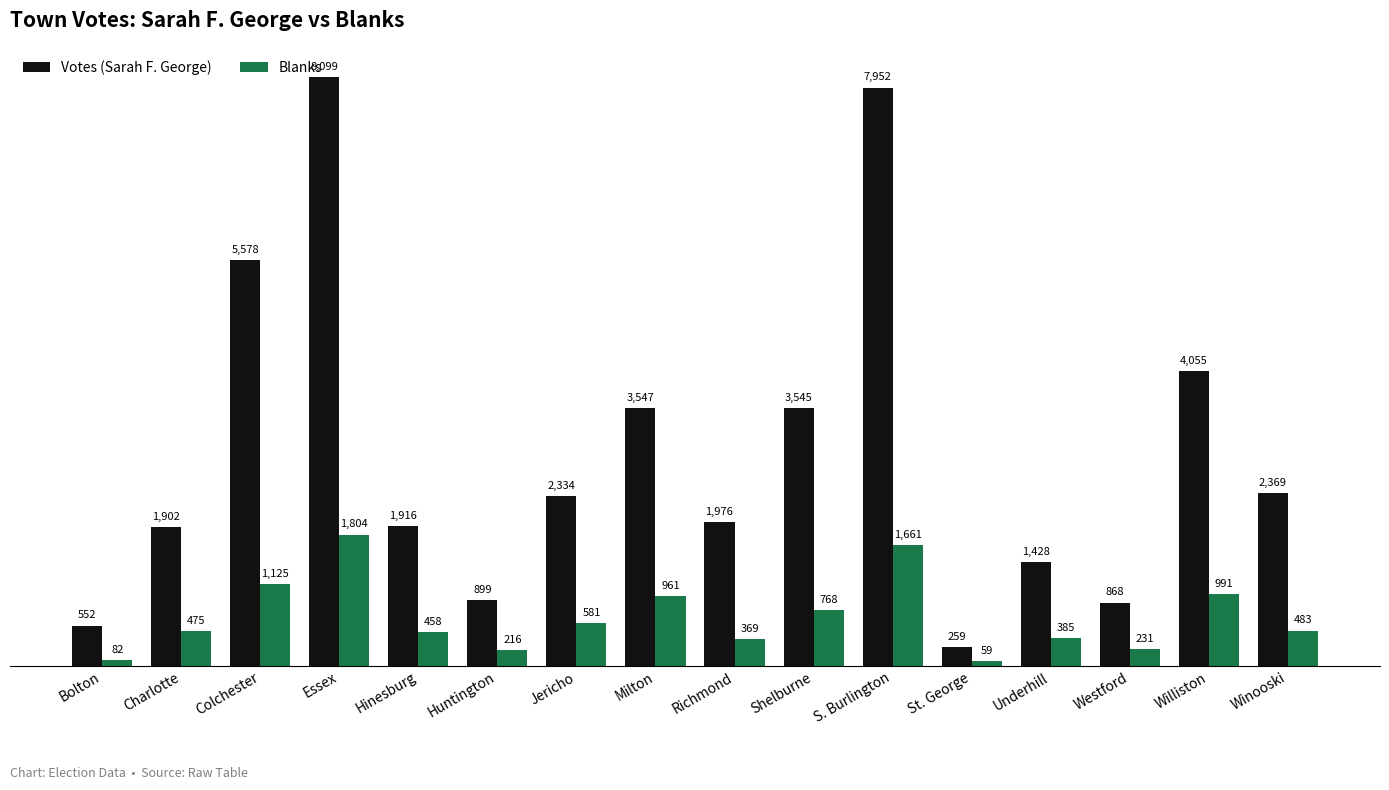

Reading right to left, transcribe all the data shown in this chart.

Votes (Sarah F. George): Winooski=2369	Williston=4055	Westford=868	Underhill=1428	St. George=259	S. Burlington=7952	Shelburne=3545	Richmond=1976	Milton=3547	Jericho=2334	Huntington=899	Hinesburg=1916	Essex=8099	Colchester=5578	Charlotte=1902	Bolton=552
Blanks: Winooski=483	Williston=991	Westford=231	Underhill=385	St. George=59	S. Burlington=1661	Shelburne=768	Richmond=369	Milton=961	Jericho=581	Huntington=216	Hinesburg=458	Essex=1804	Colchester=1125	Charlotte=475	Bolton=82